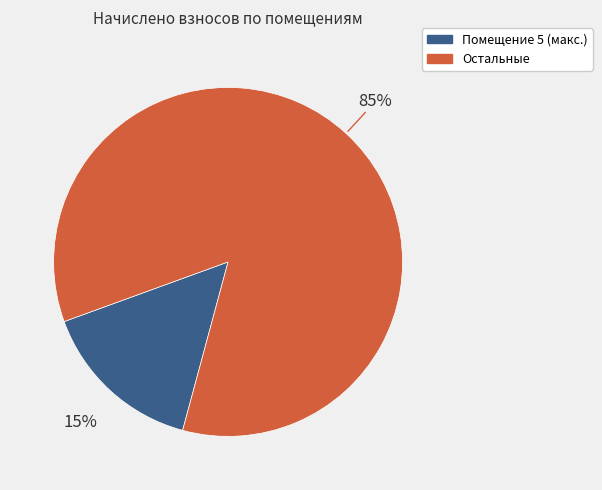

How many segments does this pie chart have?

2